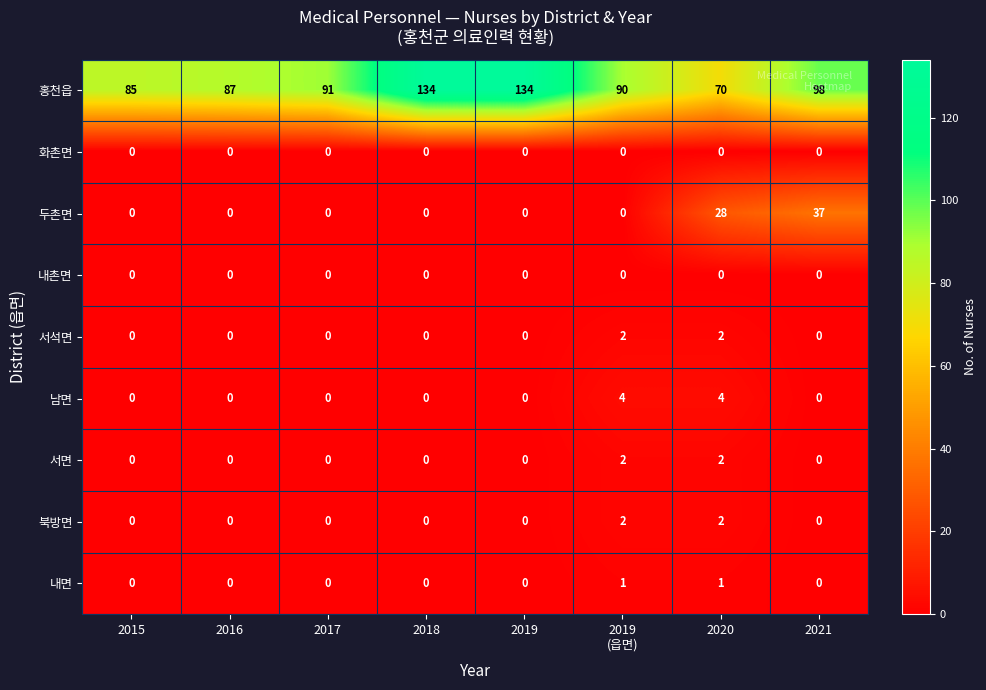

Which series has the largest range (max minus min)?

홍천읍